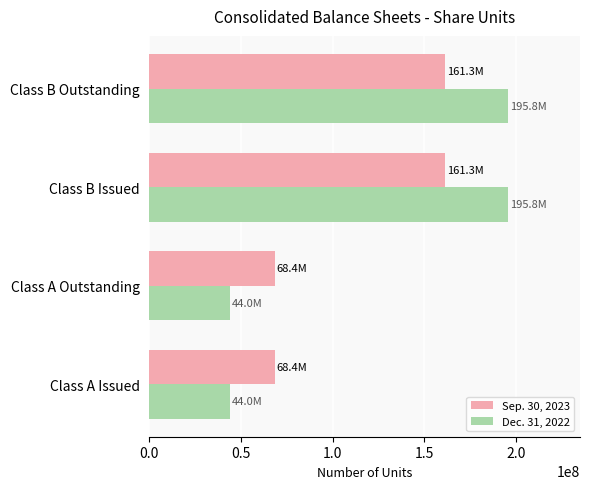

True or false: Sep. 30, 2023 has a value of 68358493 at Class A Outstanding.

True